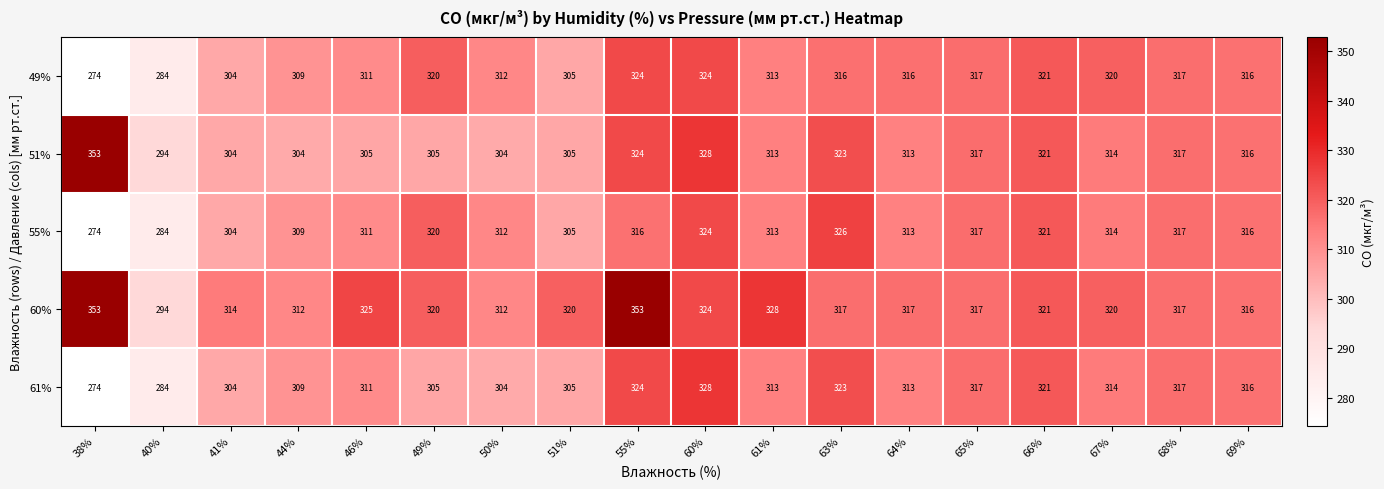

Which label corresponds to the smallest value in the chart?

38%